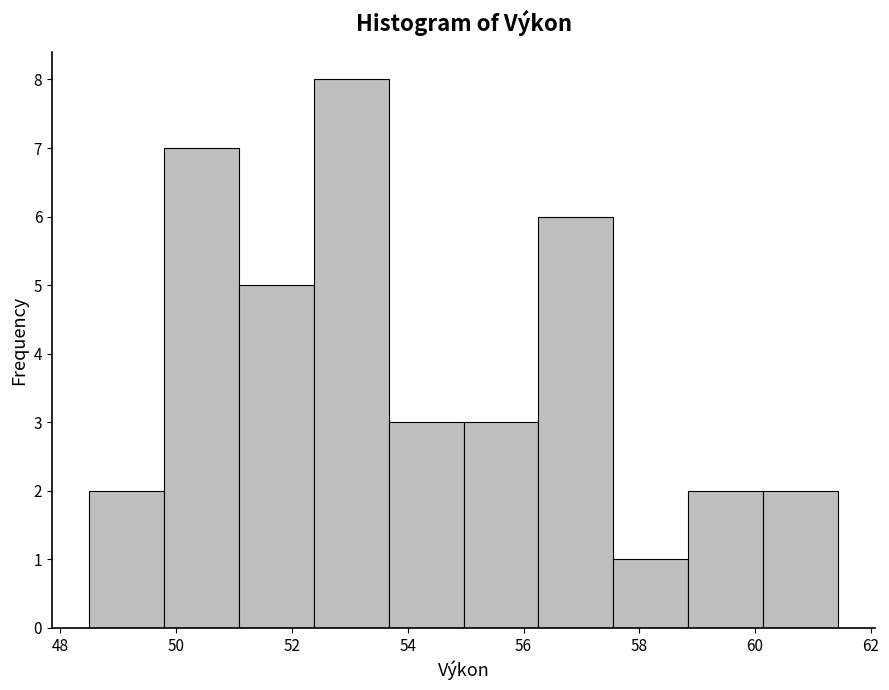

Over which range of the x-axis is the bar tallest?

52.4 to 53.6